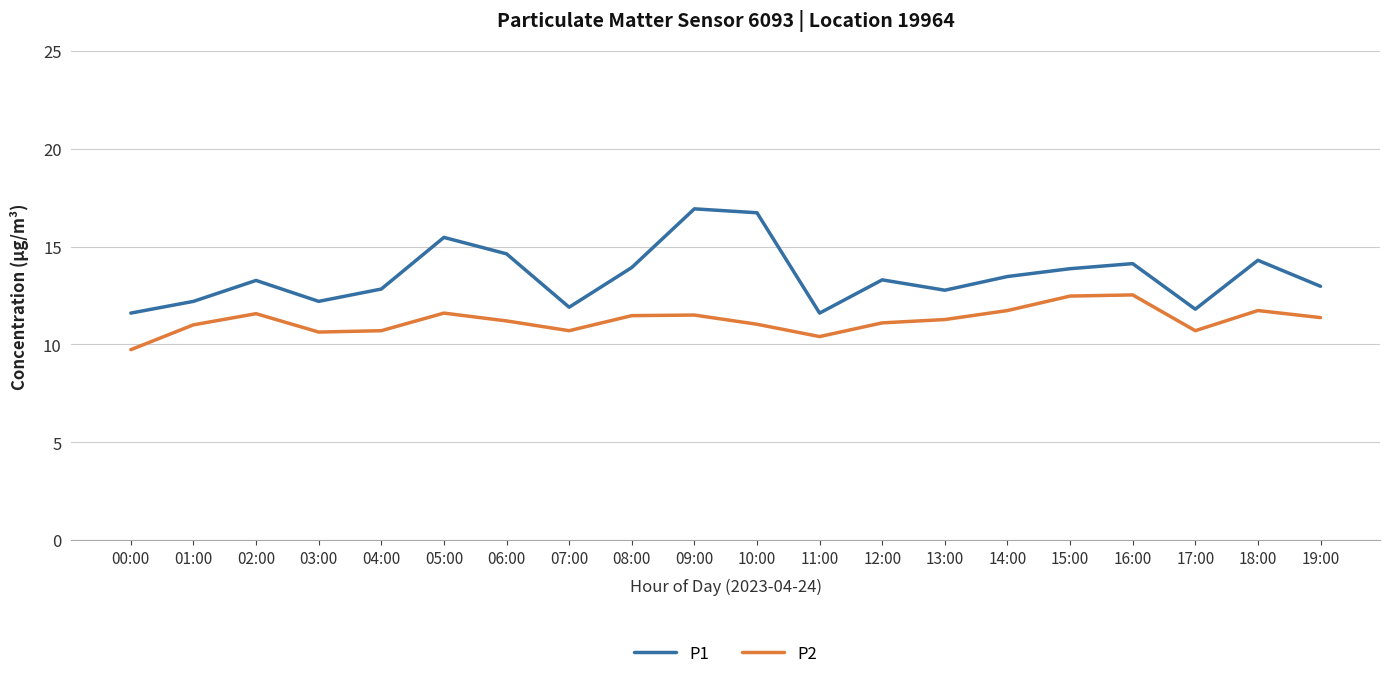

True or false: P1 has a value of 12.2 at 03:00.

True